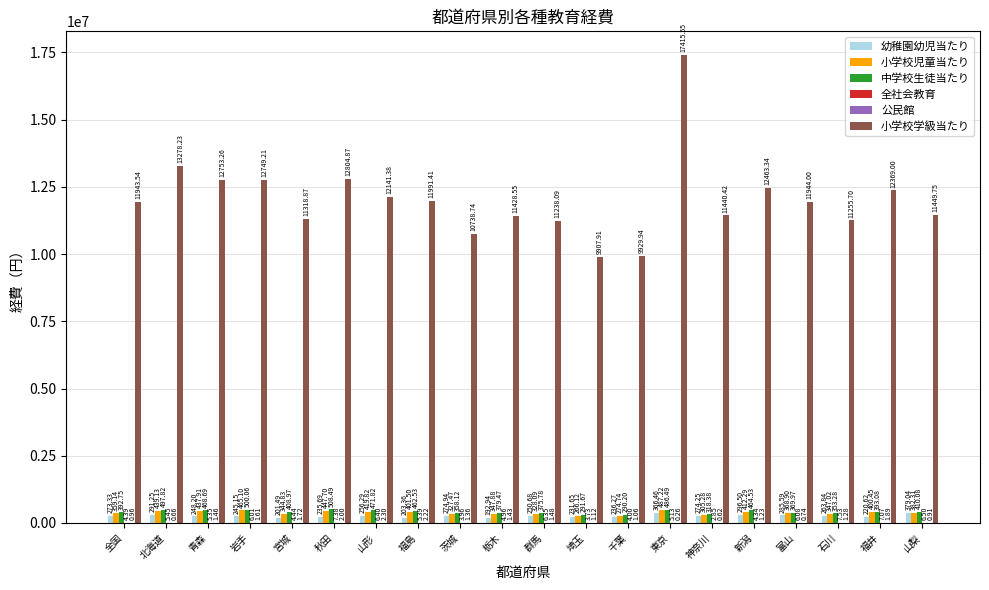

What is the difference between the second highest and minimum values in the 小学校学級当たり series?

3370319